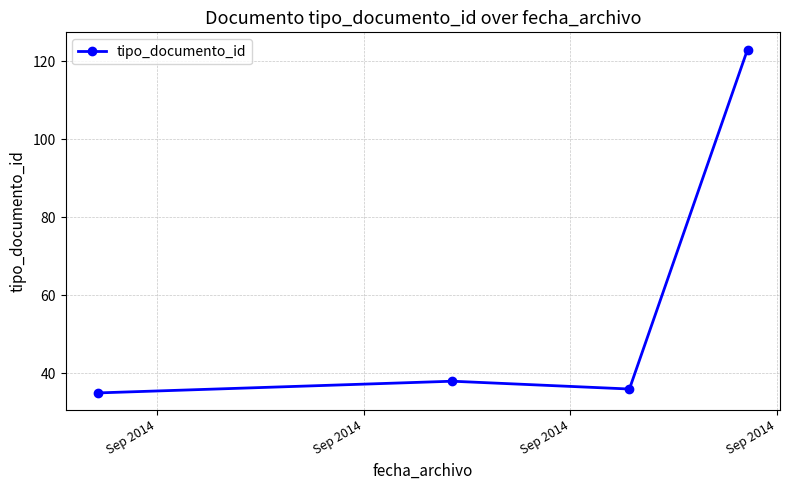

How many lines are shown in the chart?

1